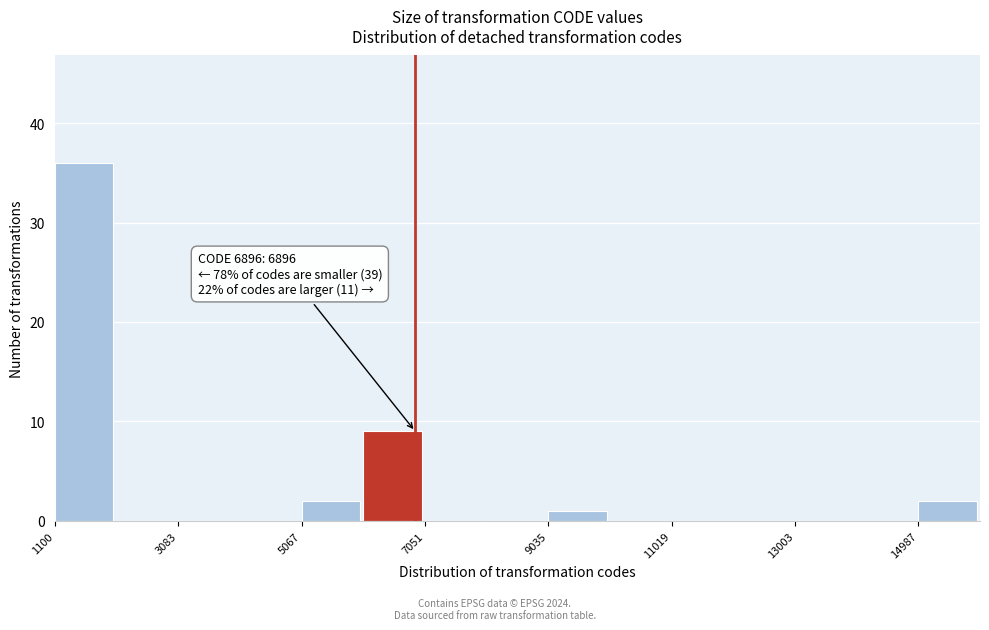

Which range on the x-axis has the tallest bar?

1200 to 2000